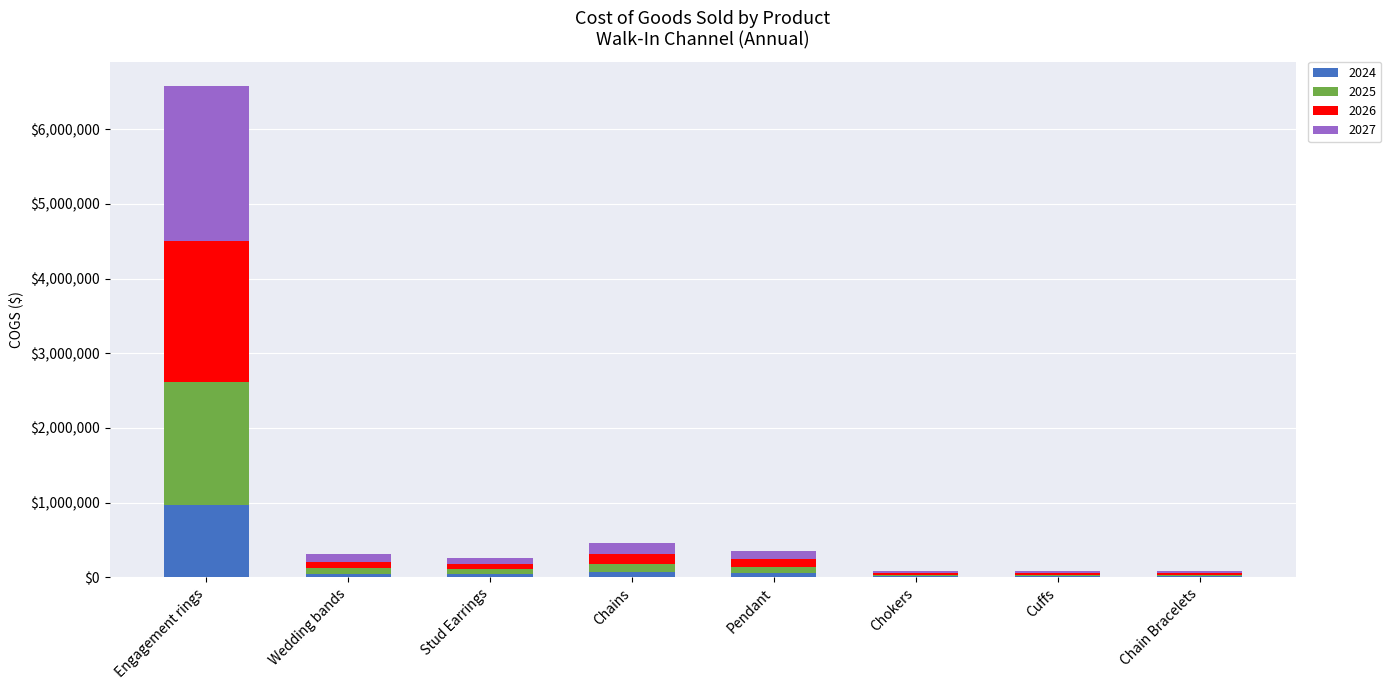

Are the bars grouped side by side (vs. stacked)?

No